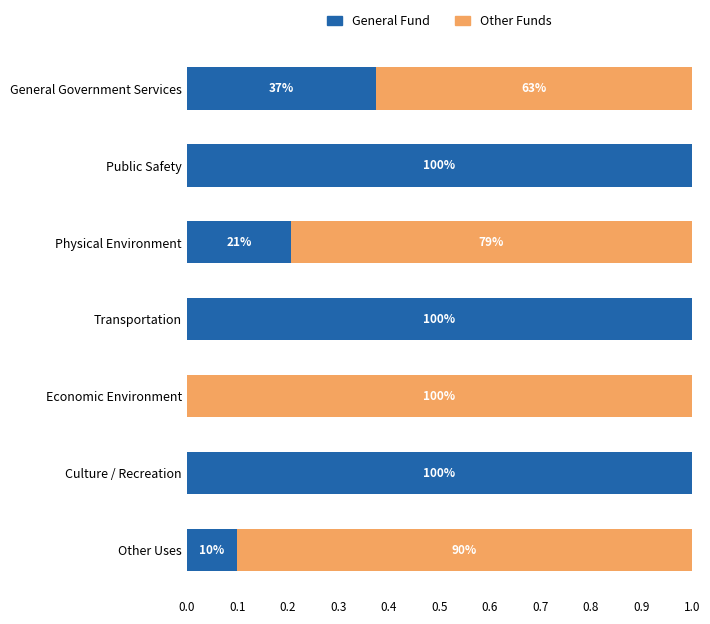

What are all the series names shown in the legend?

General Fund, Other Funds